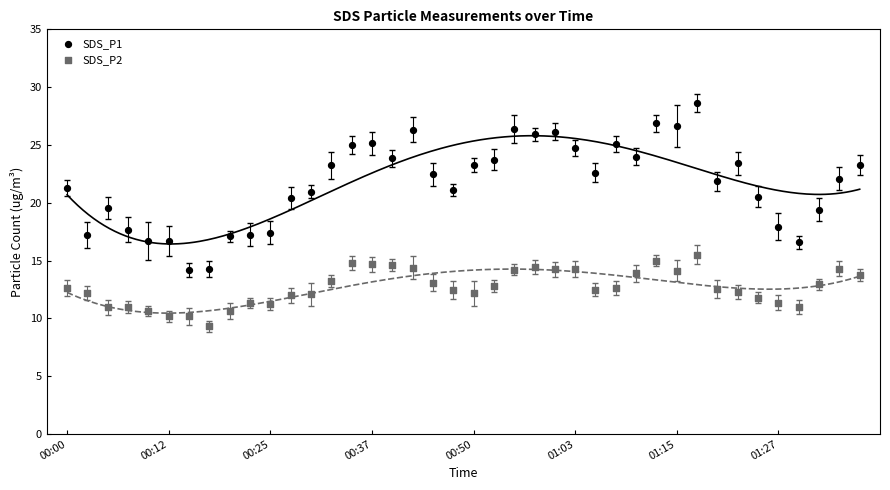

Across all data points, what is the range of Y values (max minus min)?

19.3